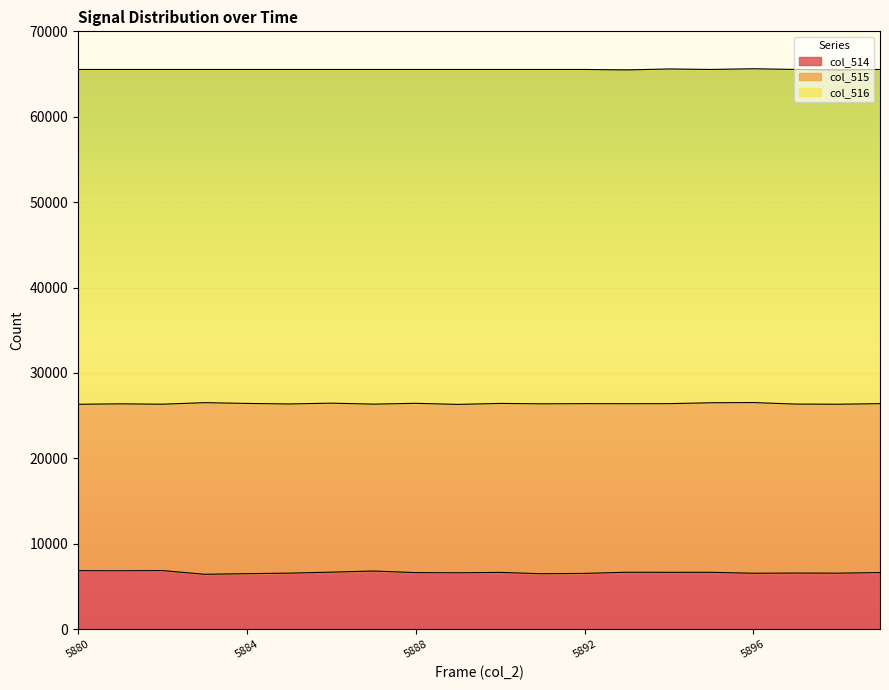

What is the minimum value for col_514?

6419